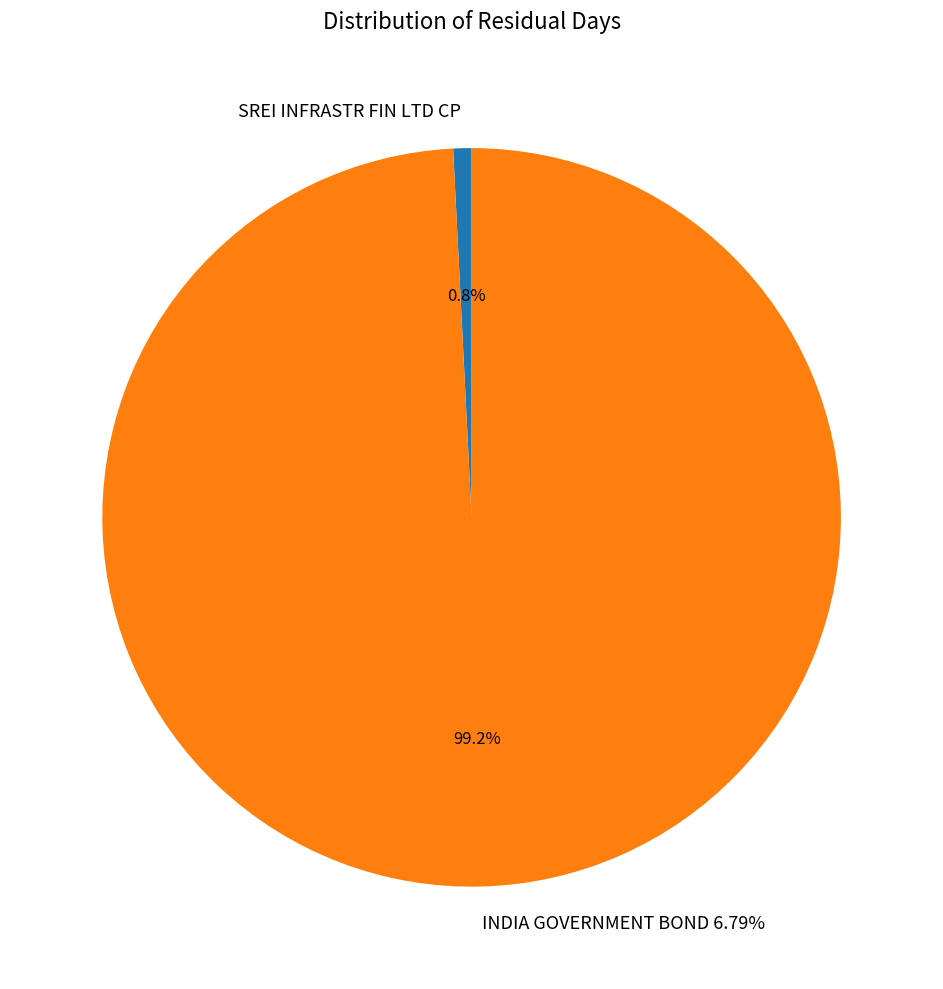

Rank the categories by value from lowest to highest.

SREI INFRASTR FIN LTD CP, INDIA GOVERNMENT BOND 6.79%